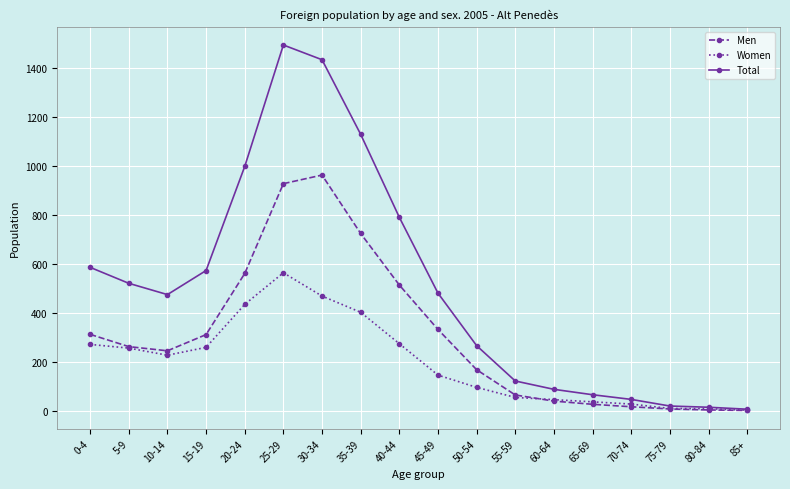

How many series are shown in this chart?

3